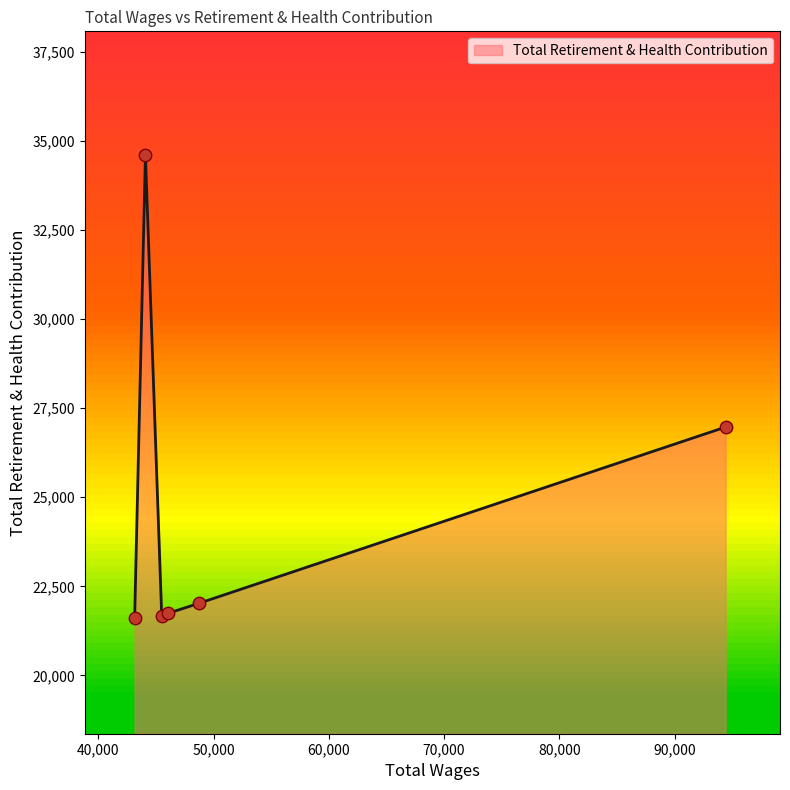

What is the difference between the maximum and minimum values?

12999